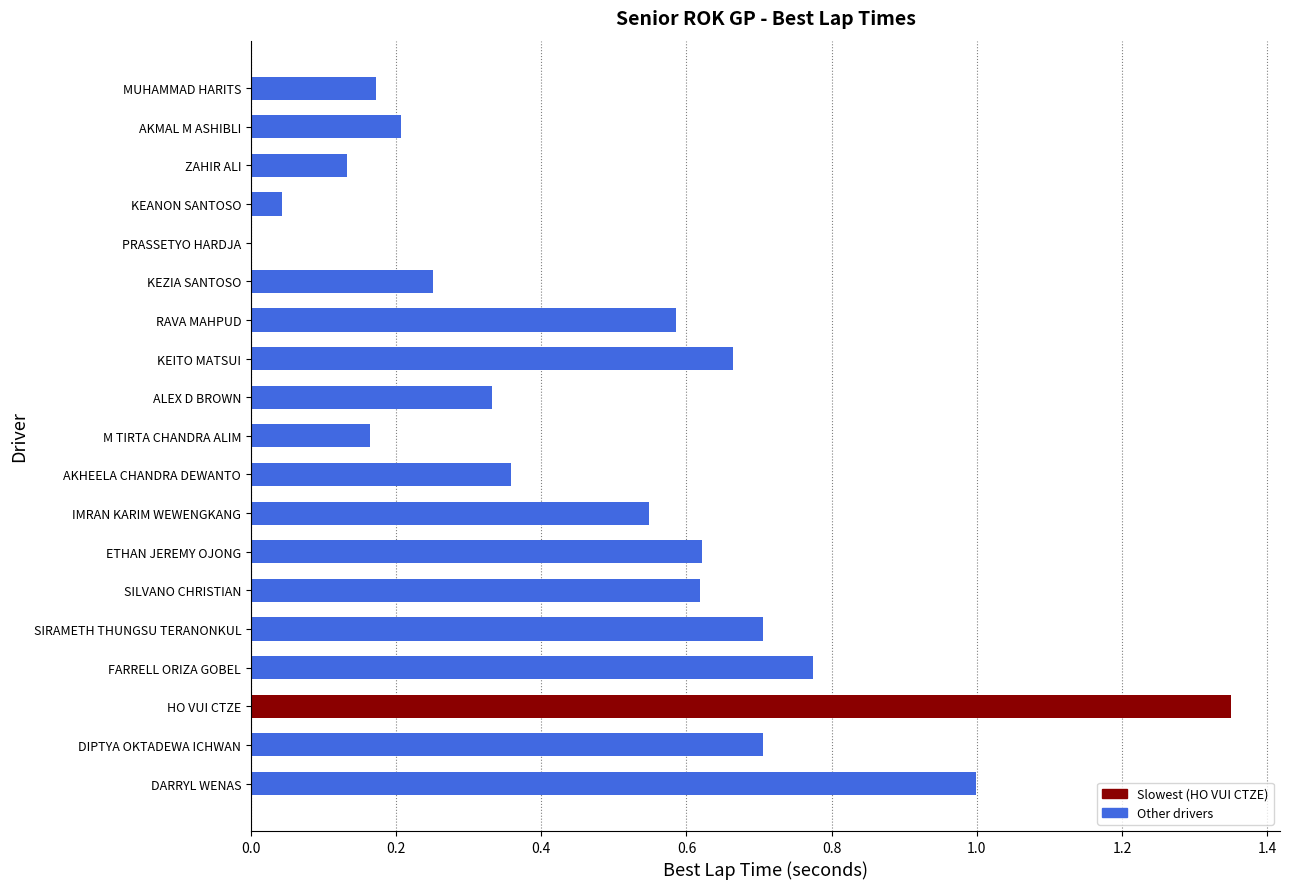

Which label corresponds to the largest value in the chart?

HO VUI CTZE